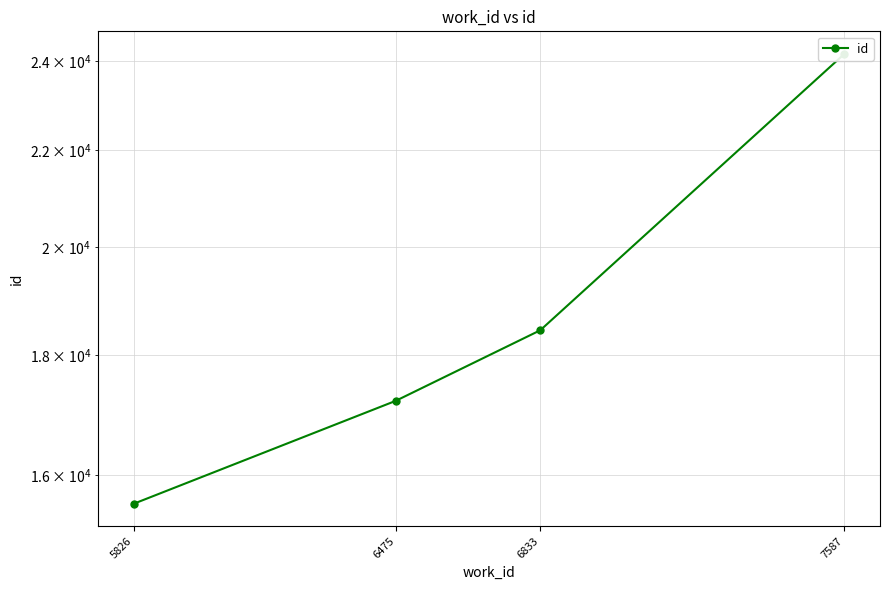

Rank the categories by value from lowest to highest.

5826, 6475, 6833, 7587